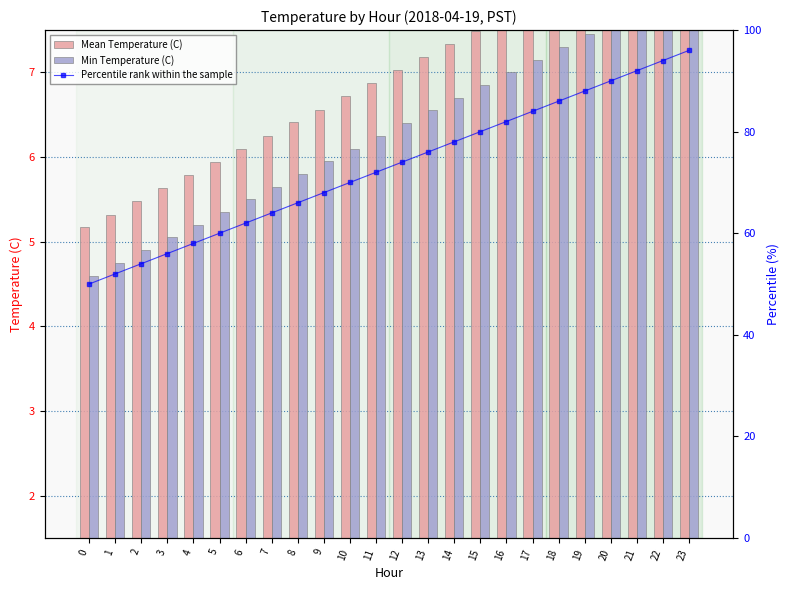

Which series has the largest total across all categories?

Percentile rank within the sample